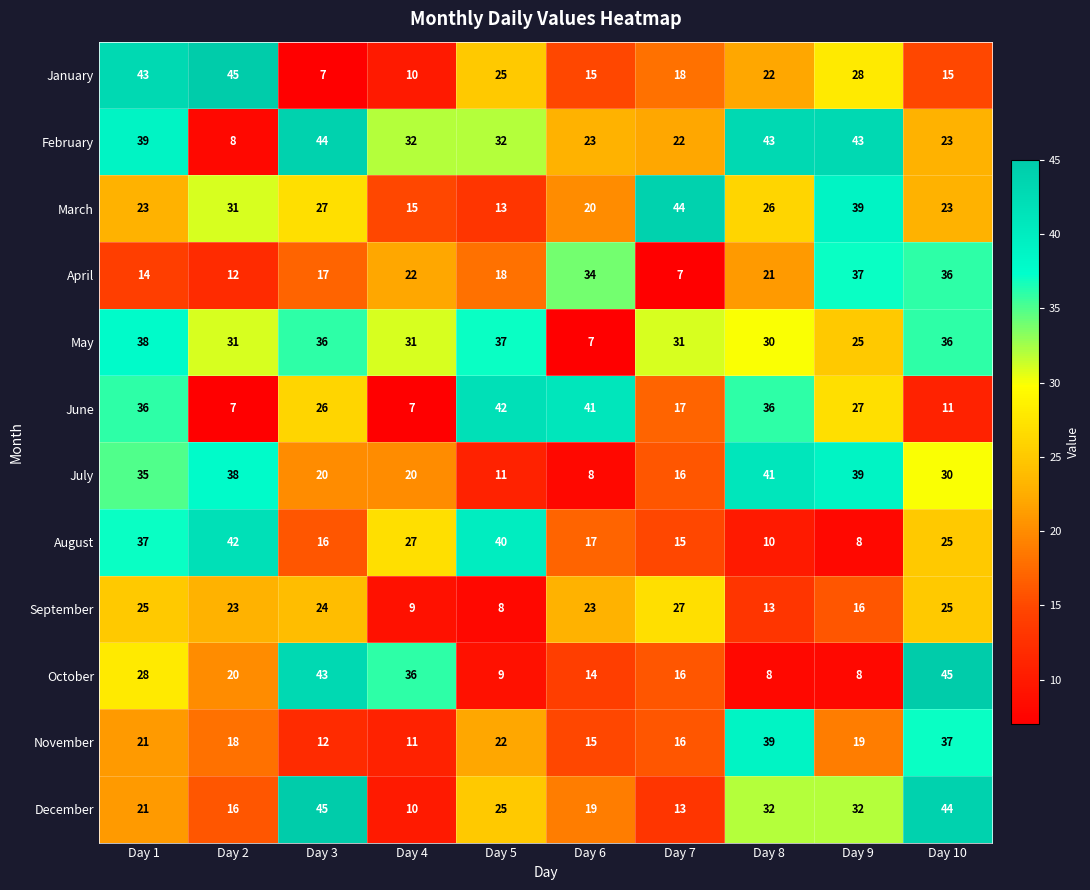

What is the difference between the maximum and minimum values in the May series?

31